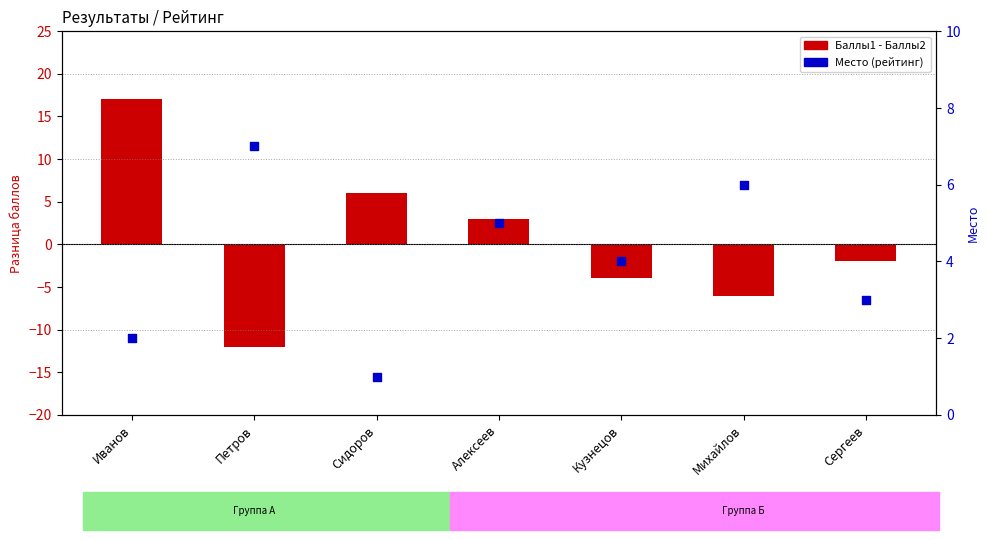

Is the value of Баллы1 - Баллы2 at Сергеев greater than the value of Место (рейтинг) at Сергеев?

No